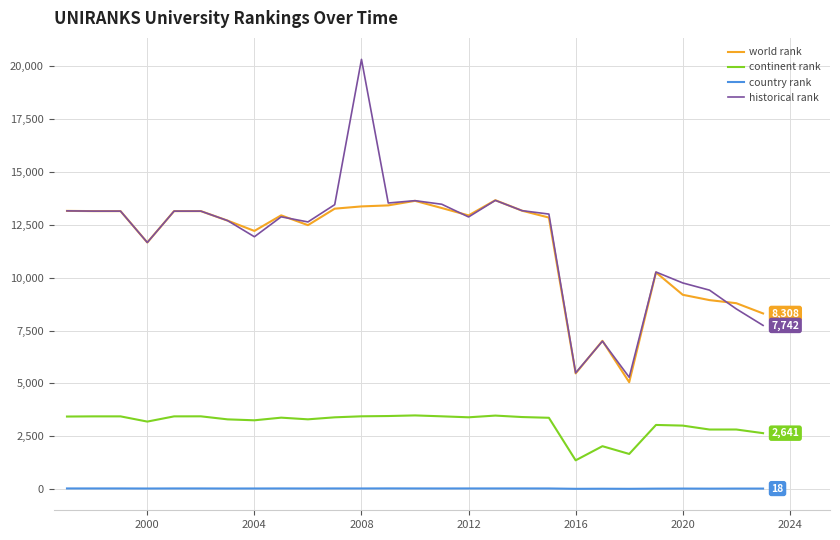

True or false: country rank and world rank cross at least once.

False